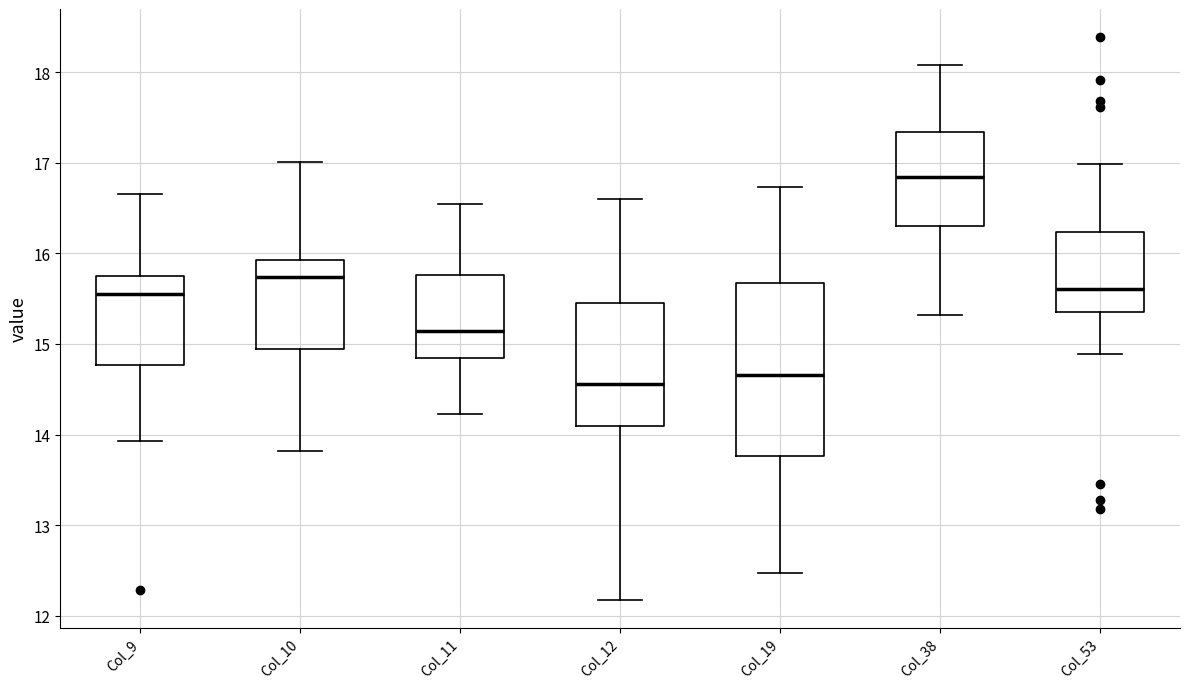

Where is the lower edge of the box for Col_53 on the y-axis? The values are not printed on the chart, so give them approximately, as read against the axis.

15.3